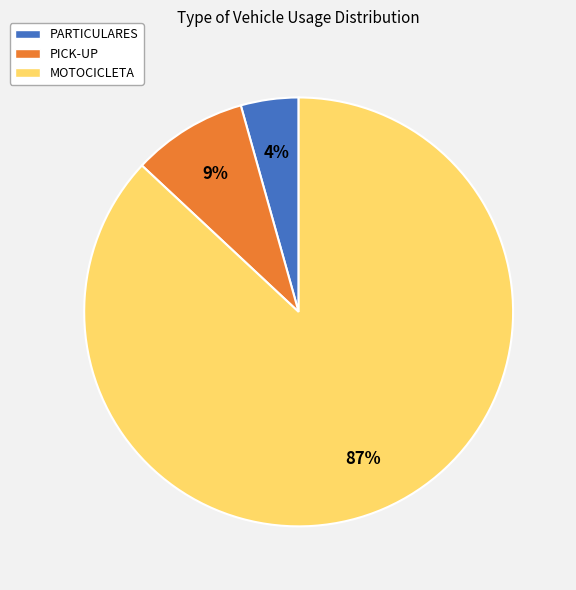

What is the largest slice in the pie chart?

MOTOCICLETA